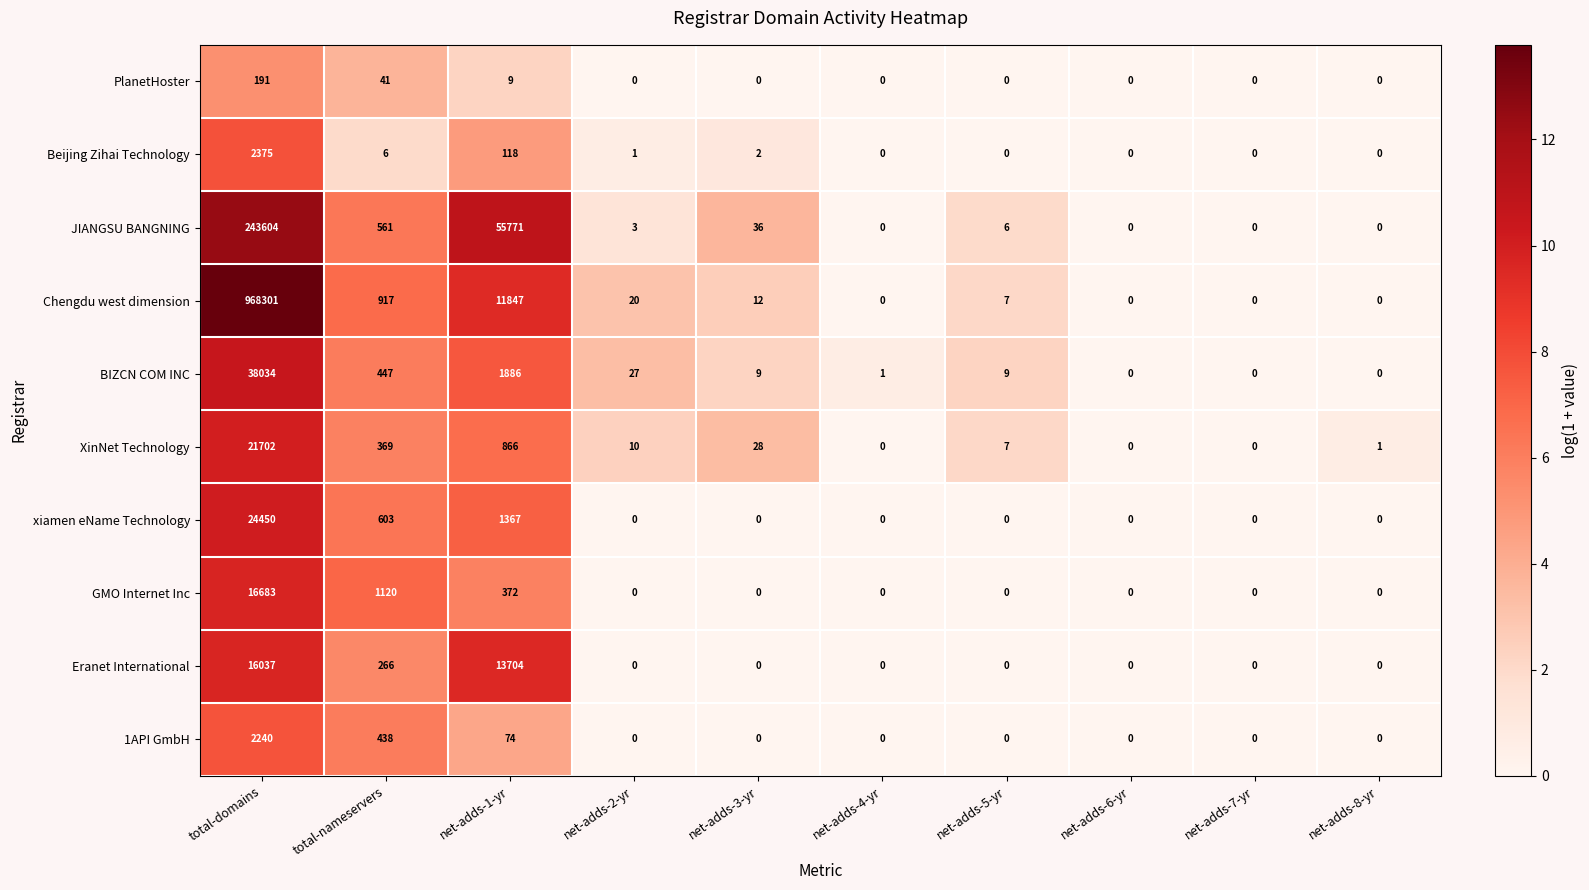

At how many categories does at least one series exceed 12?

5